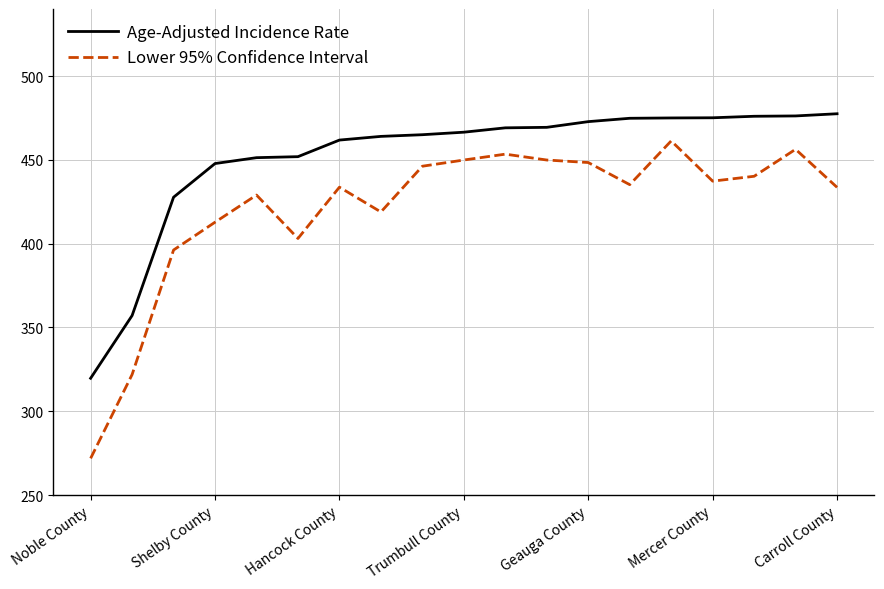

True or false: Lower 95% Confidence Interval and Age-Adjusted Incidence Rate cross at least once.

False